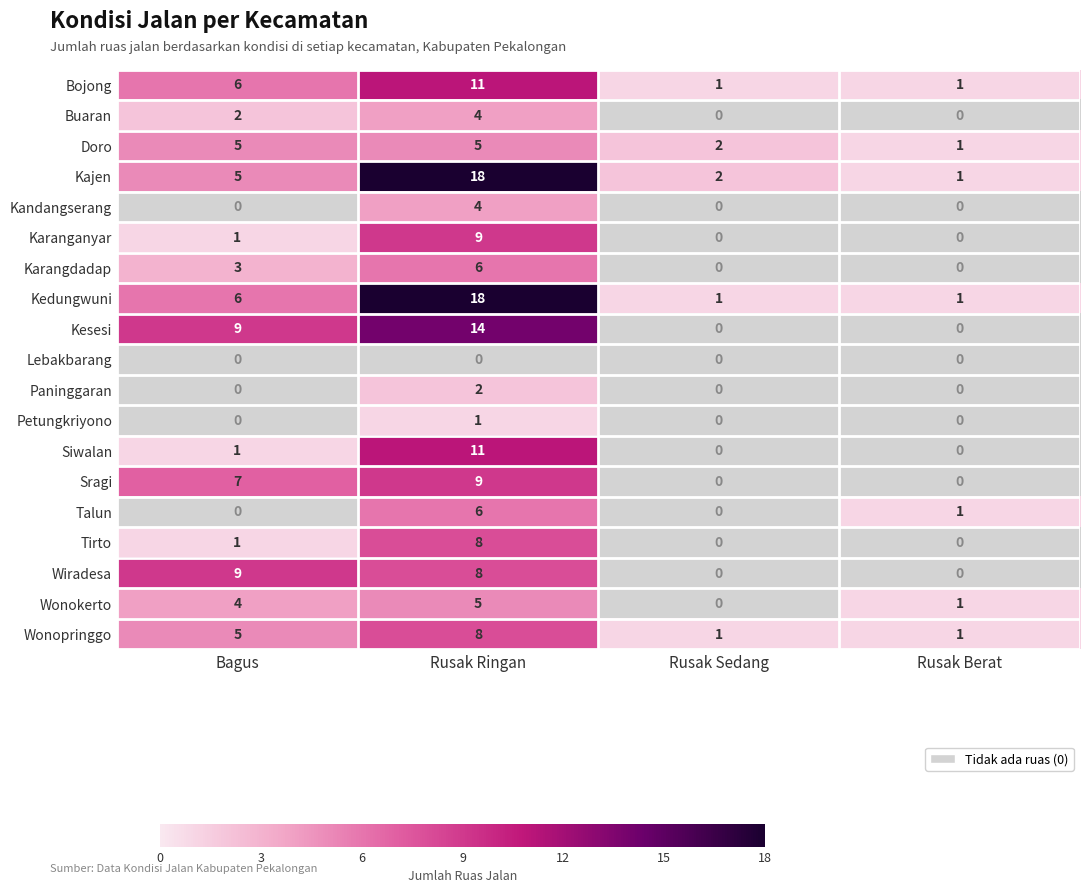

True or false: Kajen has a value of 4 at Rusak Ringan.

False